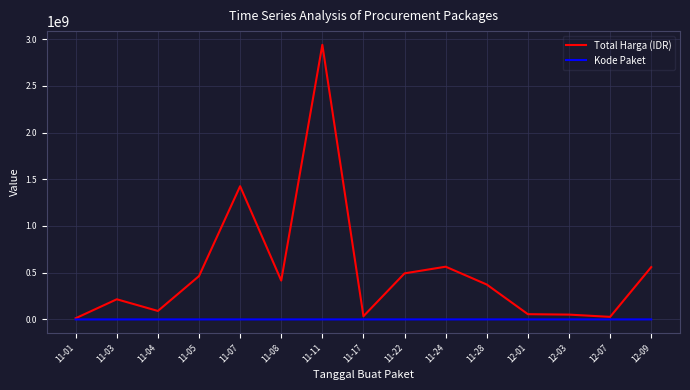

At which category does Total Harga (IDR) reach its first local valley?

11-04